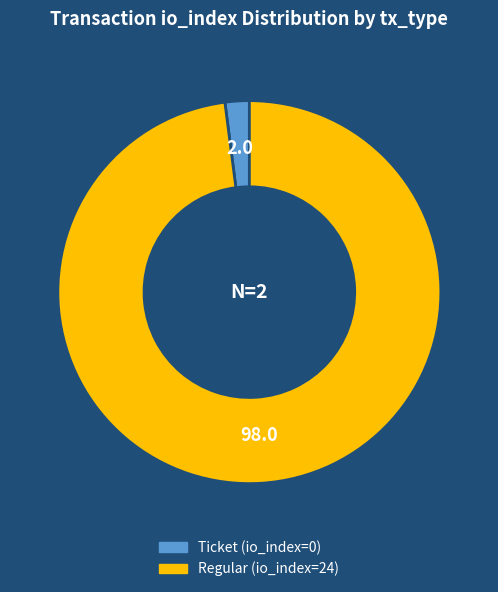

Is the sum of Ticket (io_index=0) and Regular (io_index=24) greater than half?

Yes